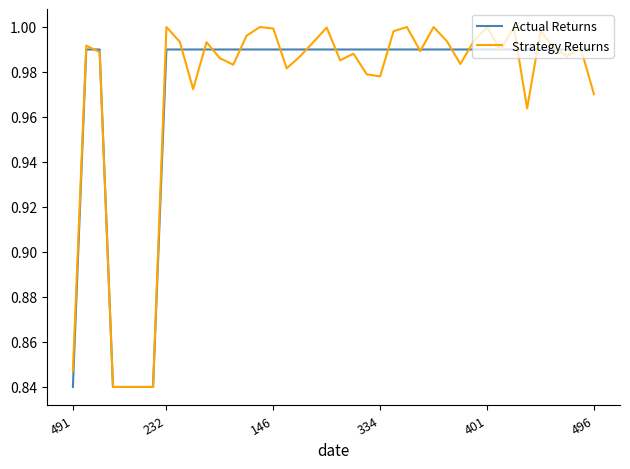

True or false: Actual Returns and Strategy Returns intersect in this chart.

True